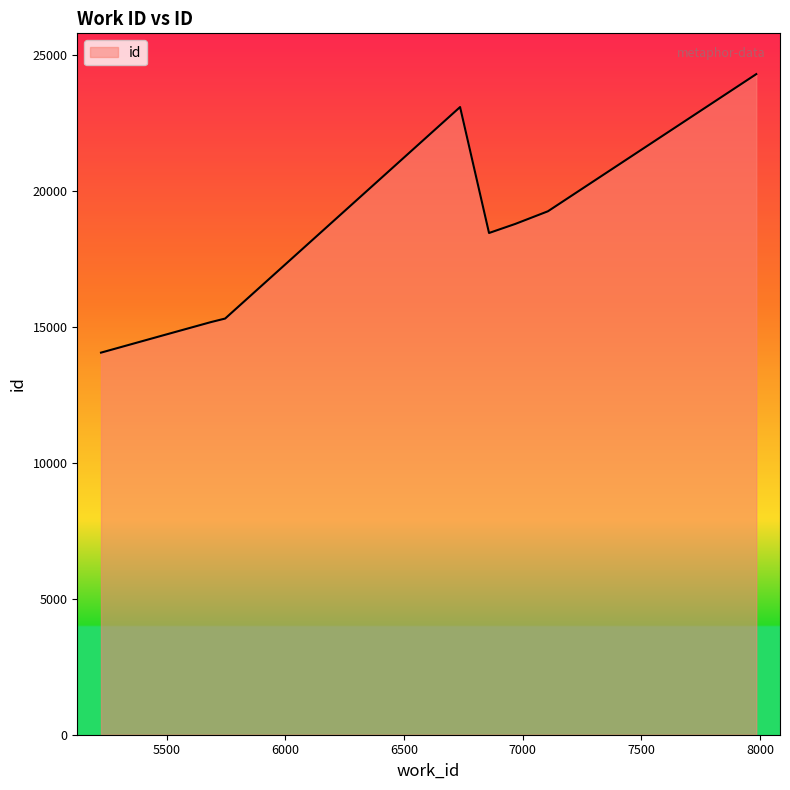

What is the greatest value displayed?

24295